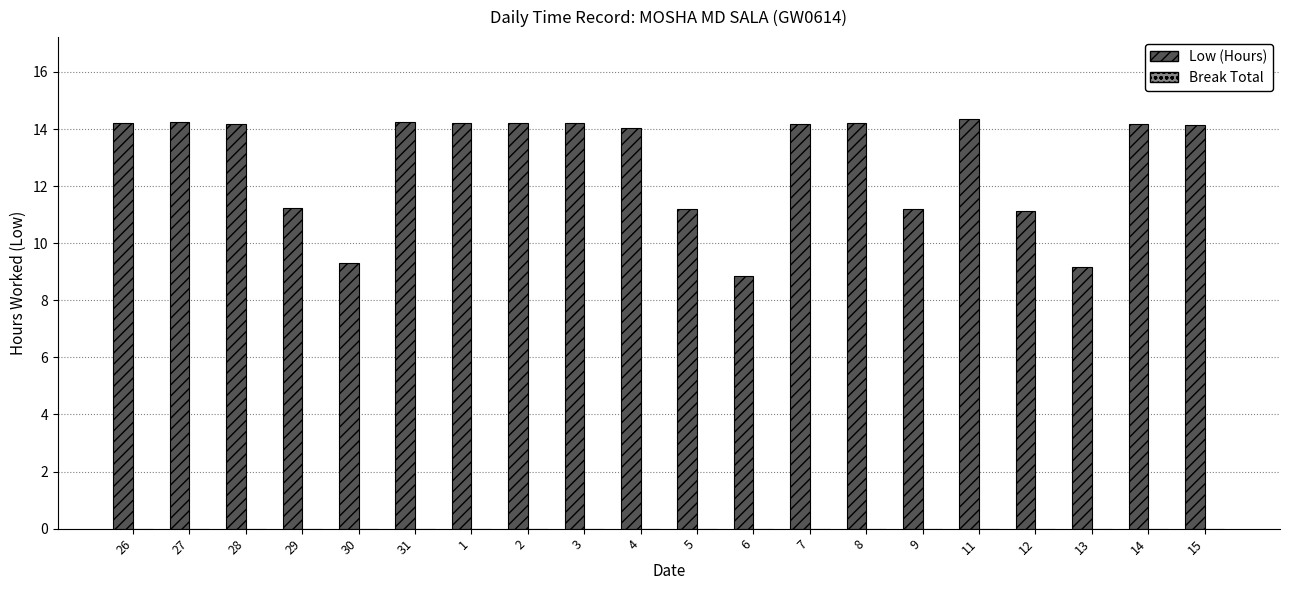

What is the smallest value displayed?

8.9